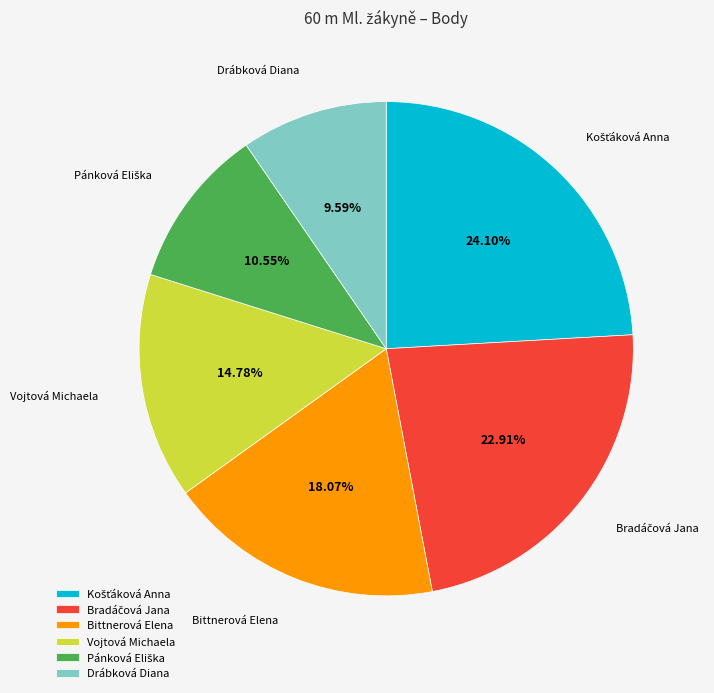

Is Bittnerová Elena the majority of the pie?

No